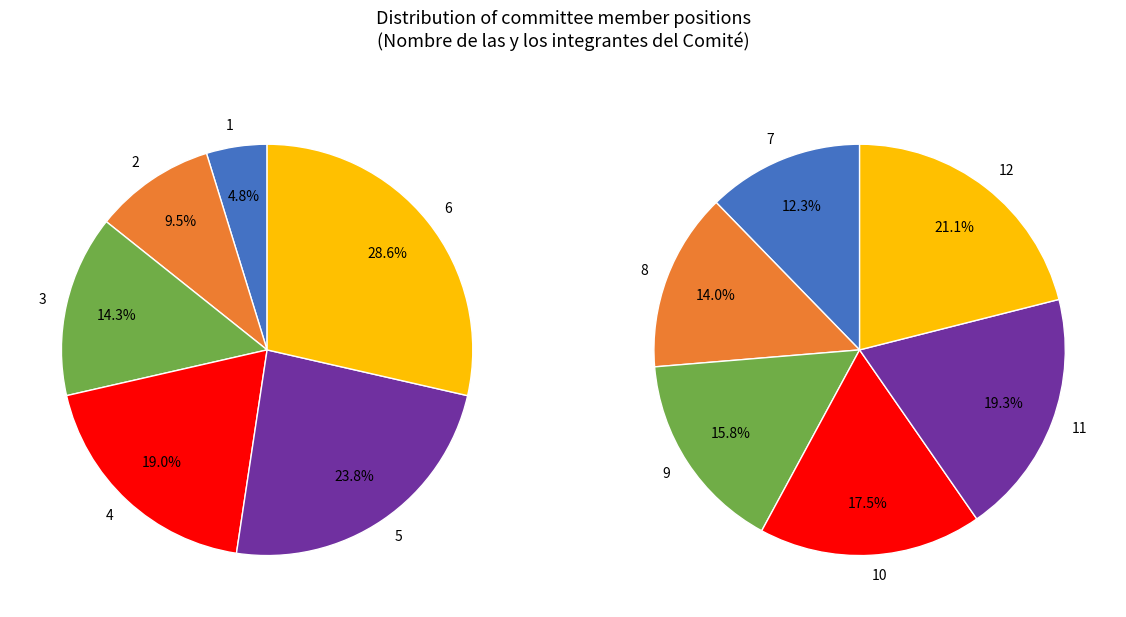

Rank the categories by value from highest to lowest.

12, 11, 10, 9, 8, 7, 6, 5, 4, 3, 2, 1